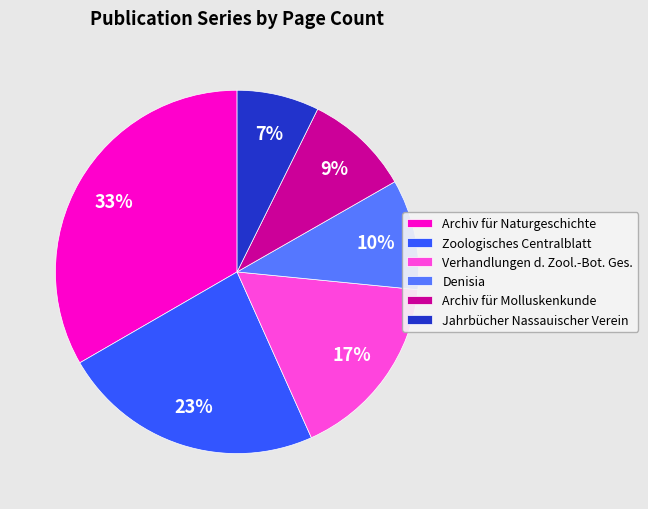

To the nearest percent, what is the average slice percentage?

17%